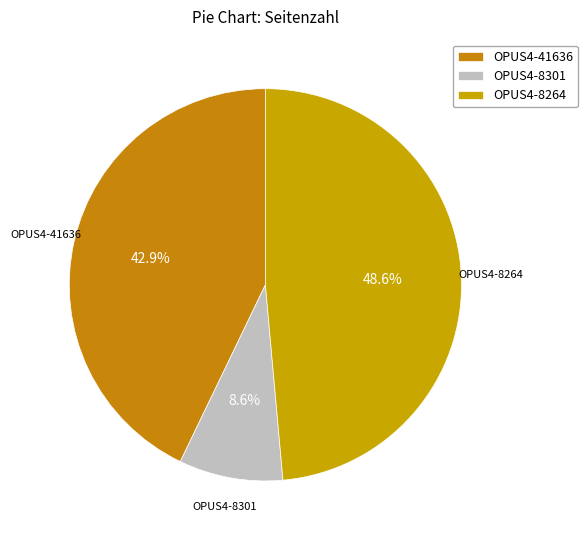

What portion of the pie excludes OPUS4-8301?

91.4%